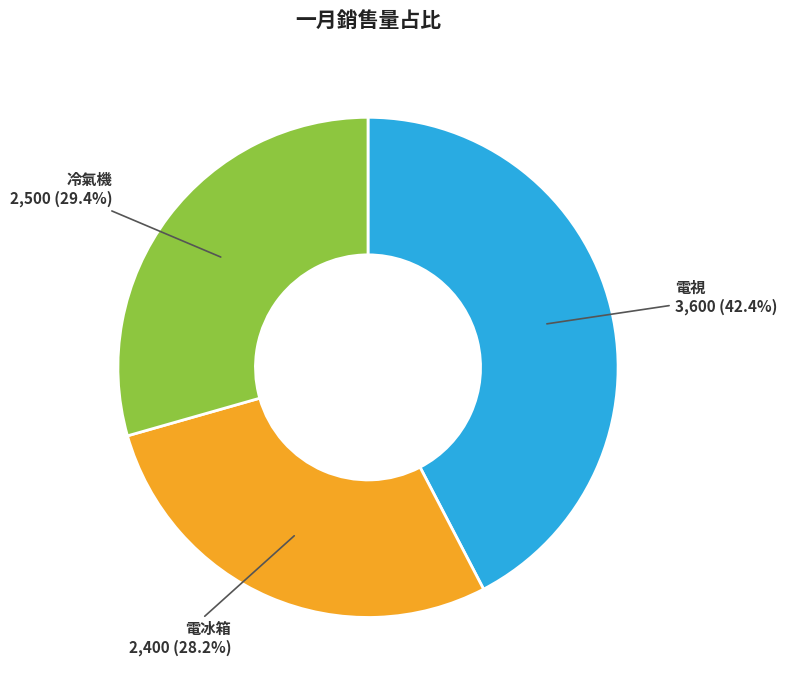

True or false: 冷氣機 accounts for 29% of the total.

True